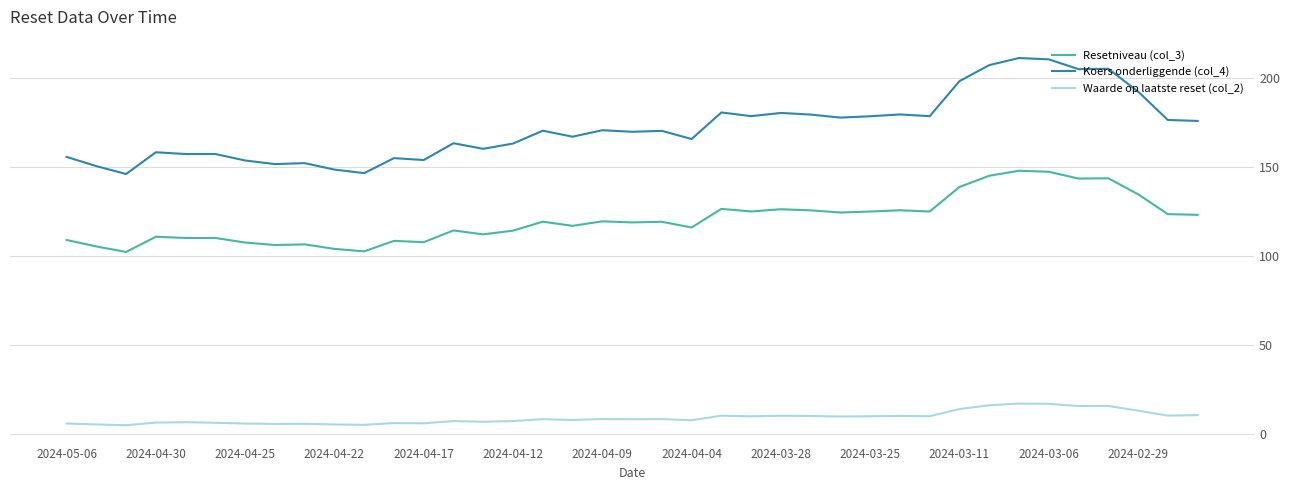

Does the chart display data point markers on the line(s)?

No